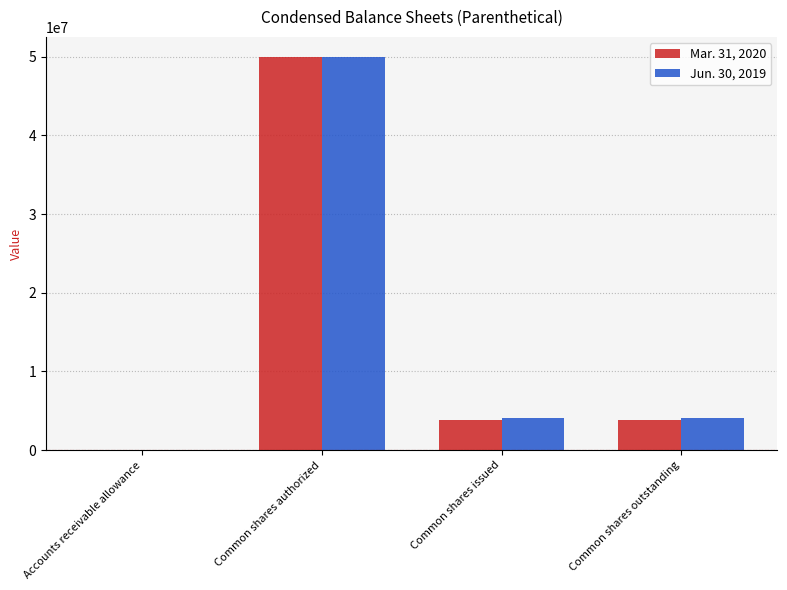

What are all the series names shown in the legend?

Mar. 31, 2020, Jun. 30, 2019